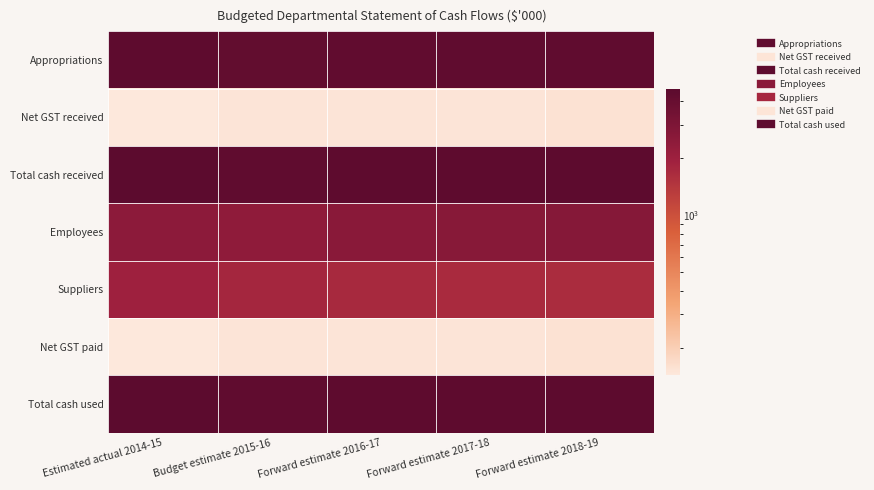

Which series has the largest range (max minus min)?

Suppliers